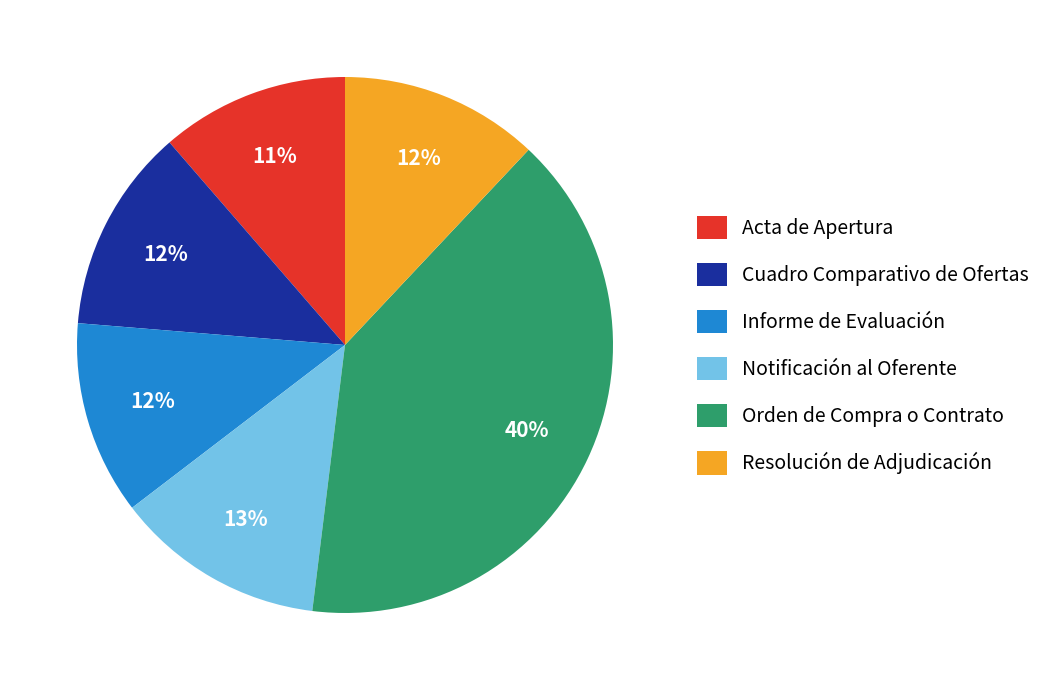

To the nearest percent, what portion does Resolución de Adjudicación represent?

12%